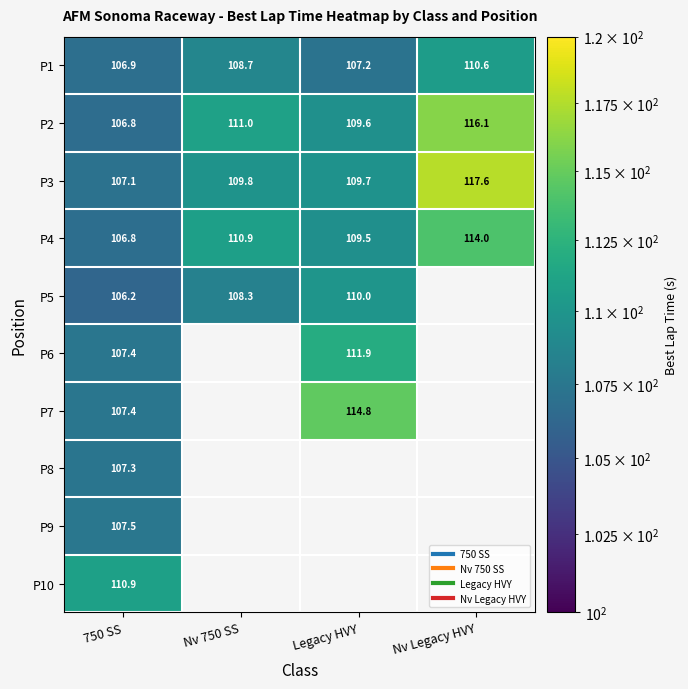

What is the lowest value of the P6 series?

107.4